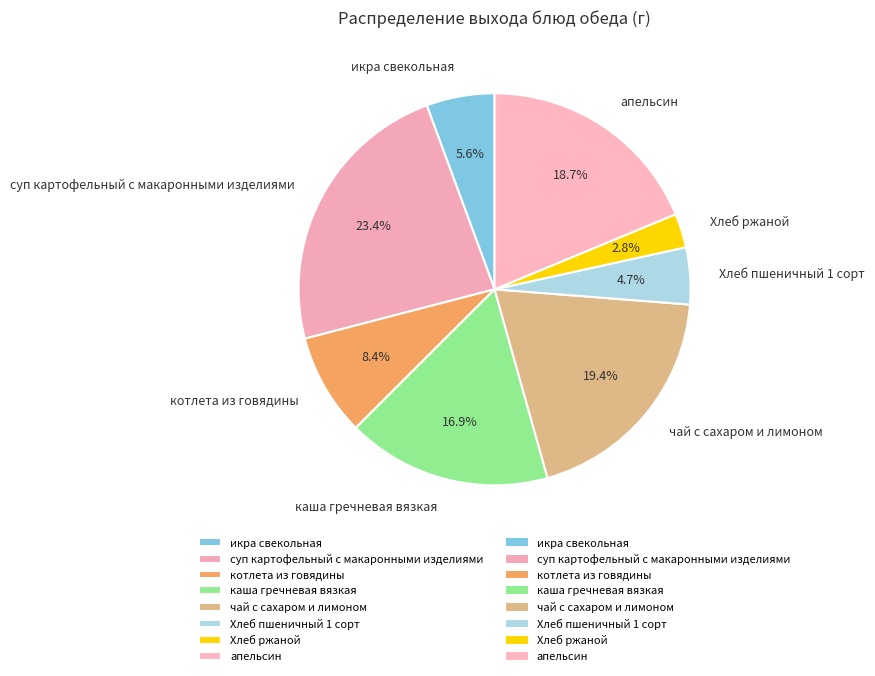

To the nearest percent, what percentage of the pie is котлета из говядины?

8%